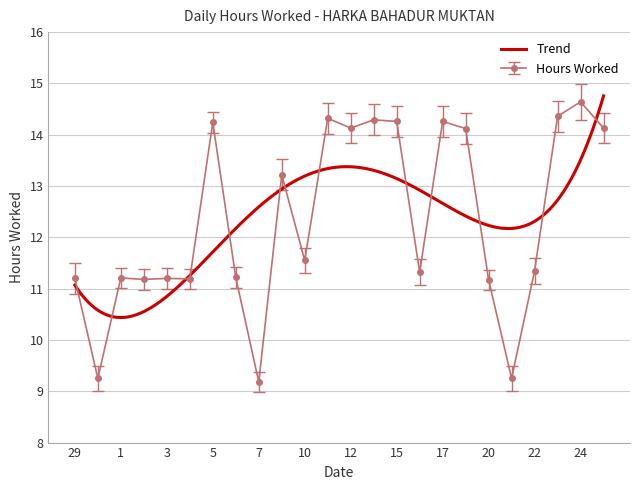

What is the minimum value shown in the chart?

9.2